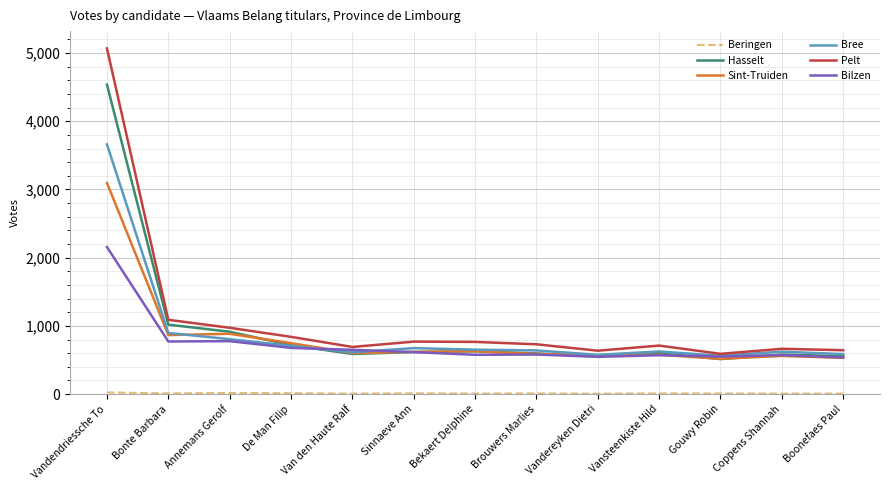

At which category is the sum across all series the highest?

Vandendriessche To